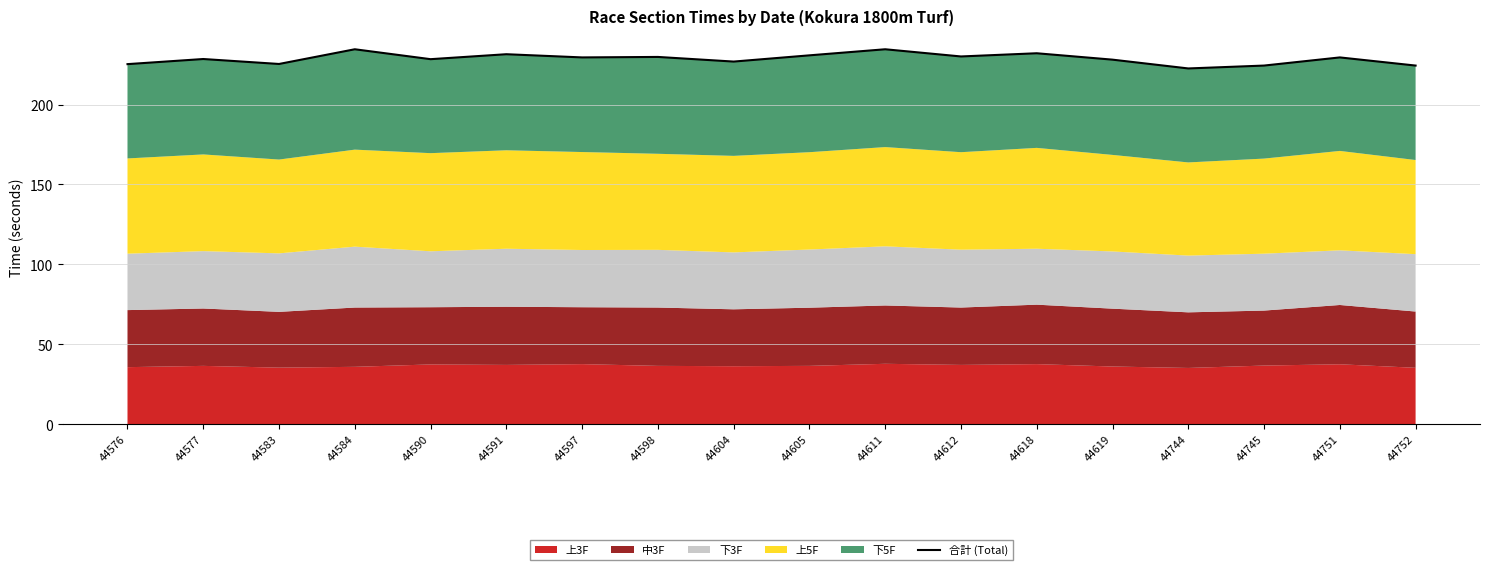

Which category has the highest value across all series?

44584